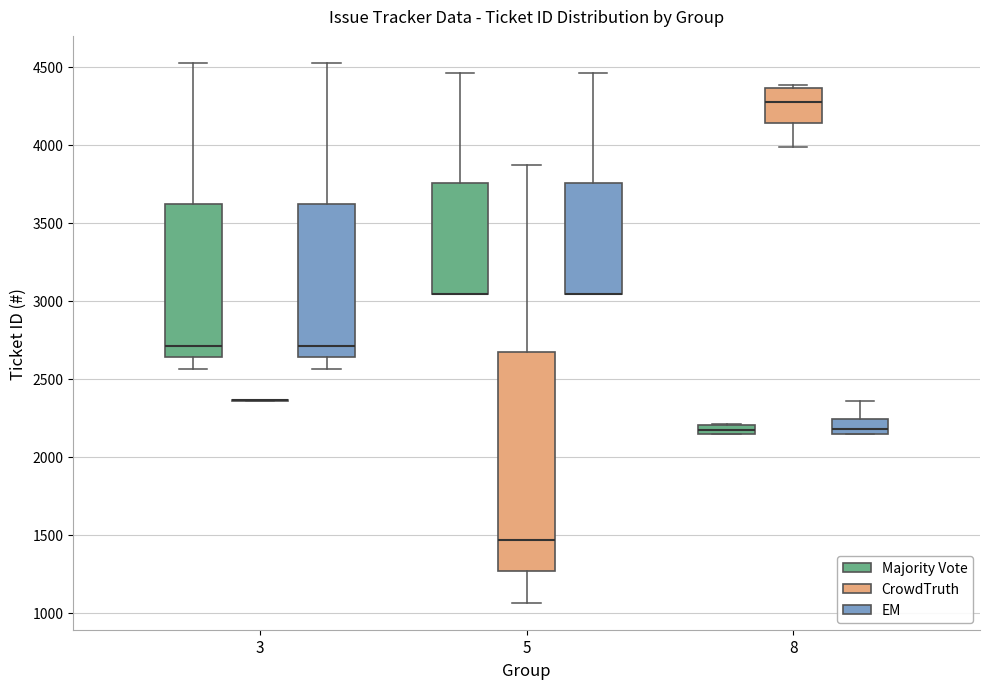

Where is the lower edge of the box for 8 (CrowdTruth) on the y-axis? The values are not printed on the chart, so give them approximately, as read against the axis.

4150